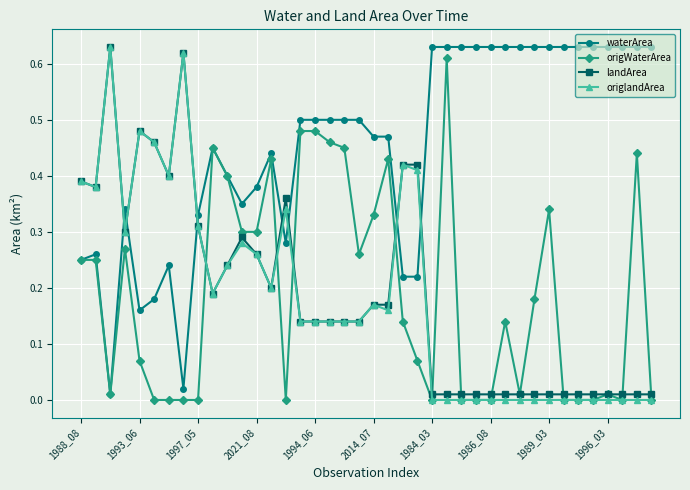

After their last crossing, which series has the higher values: landArea or waterArea?

waterArea